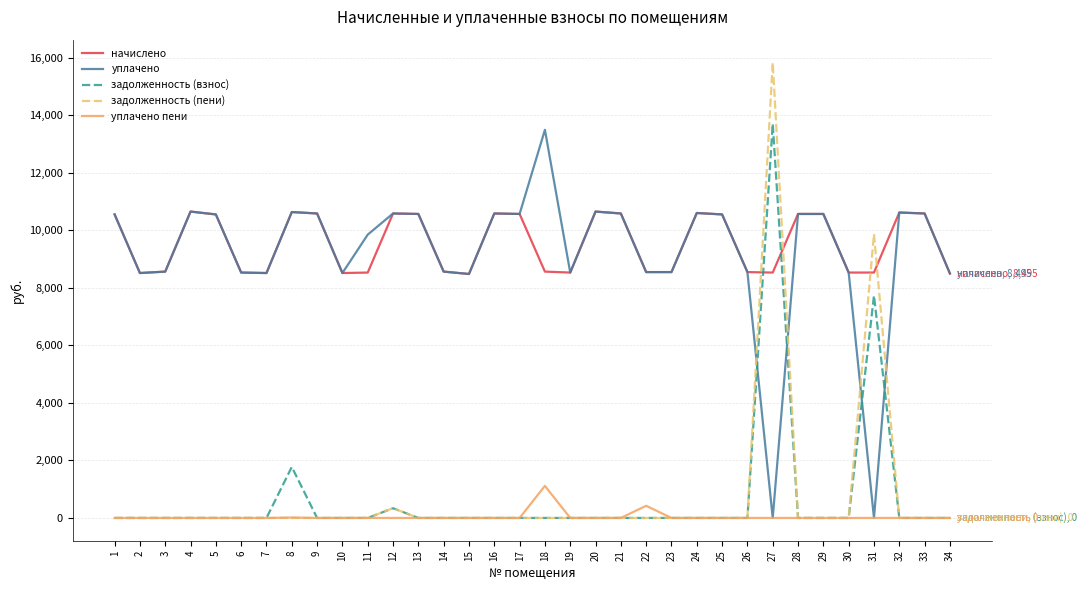

What is the total value across all series at 19?

17056.8